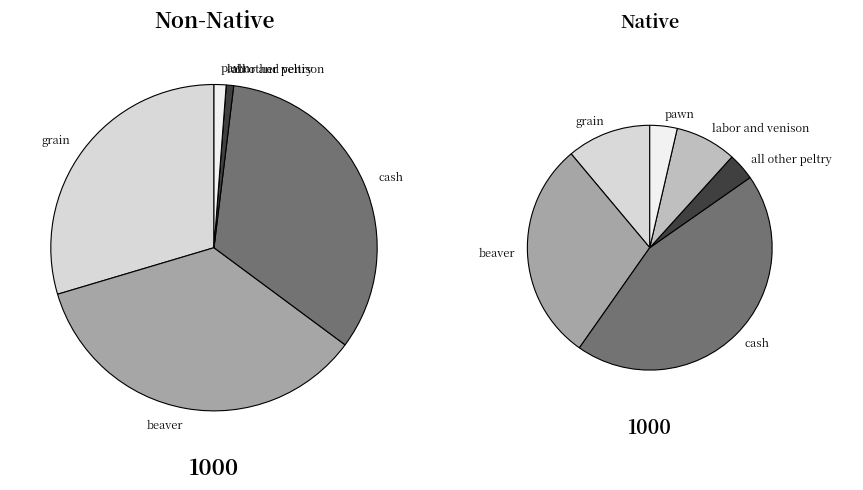

To the nearest percent, what is the difference between the pawn and beaver slice percentages?

26%